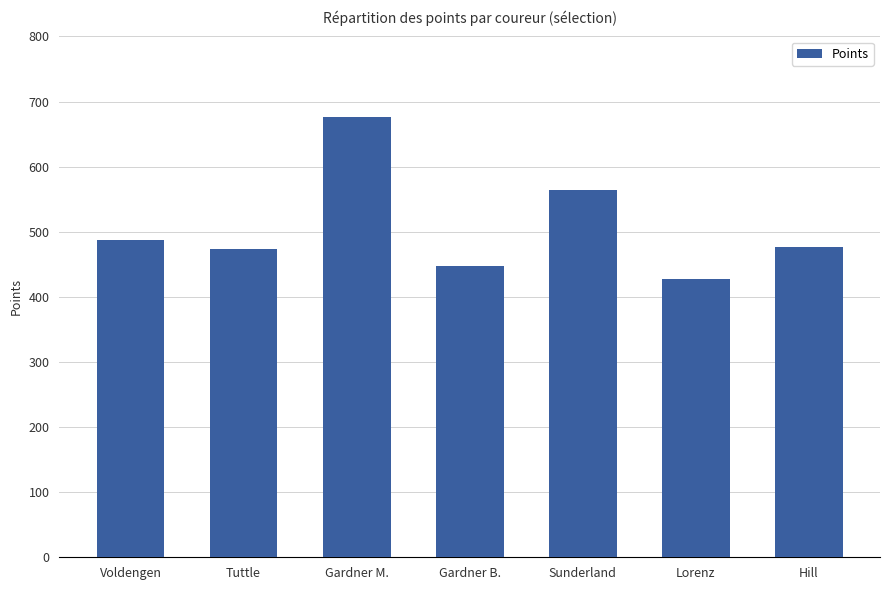

True or false: the data shows 645.3 at Hill.

False